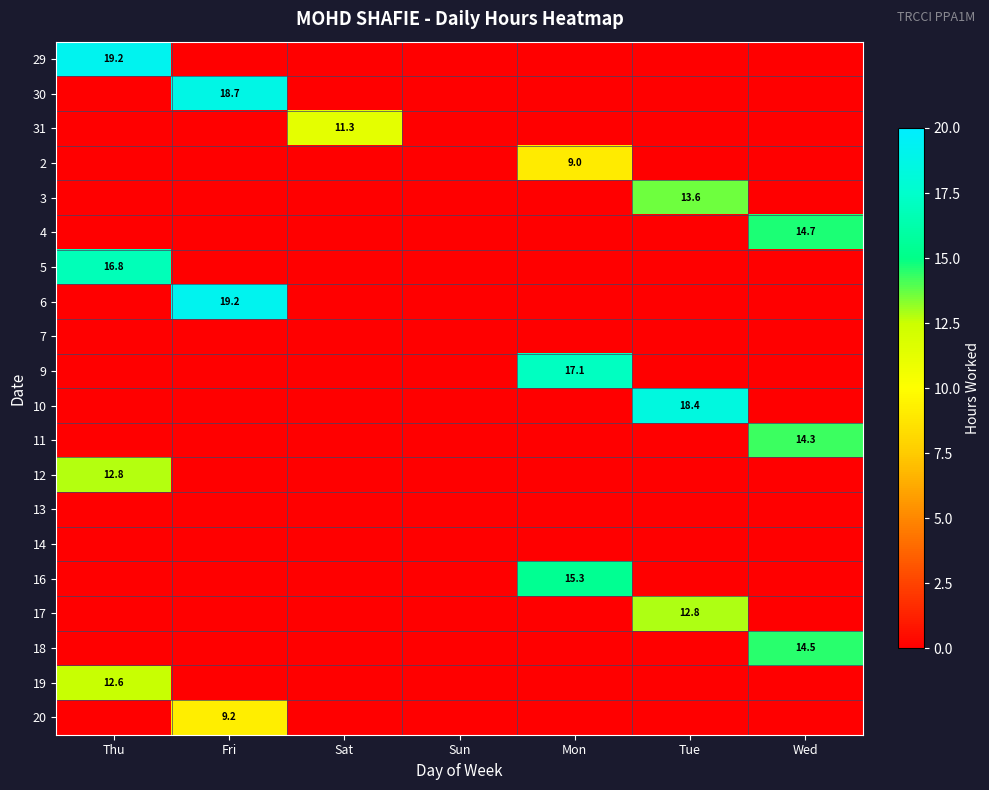

Is it true that 30 equals 18.7 at Fri?

True